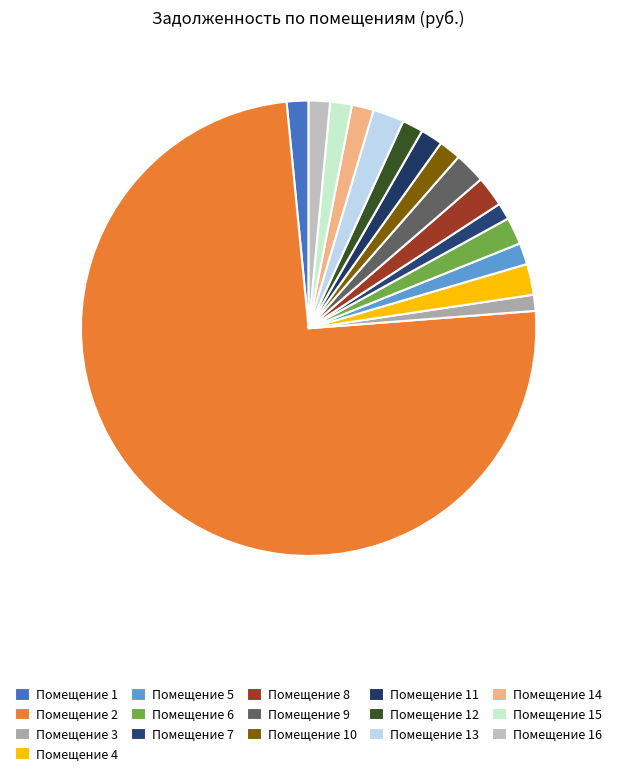

How many segments does this pie chart have?

16